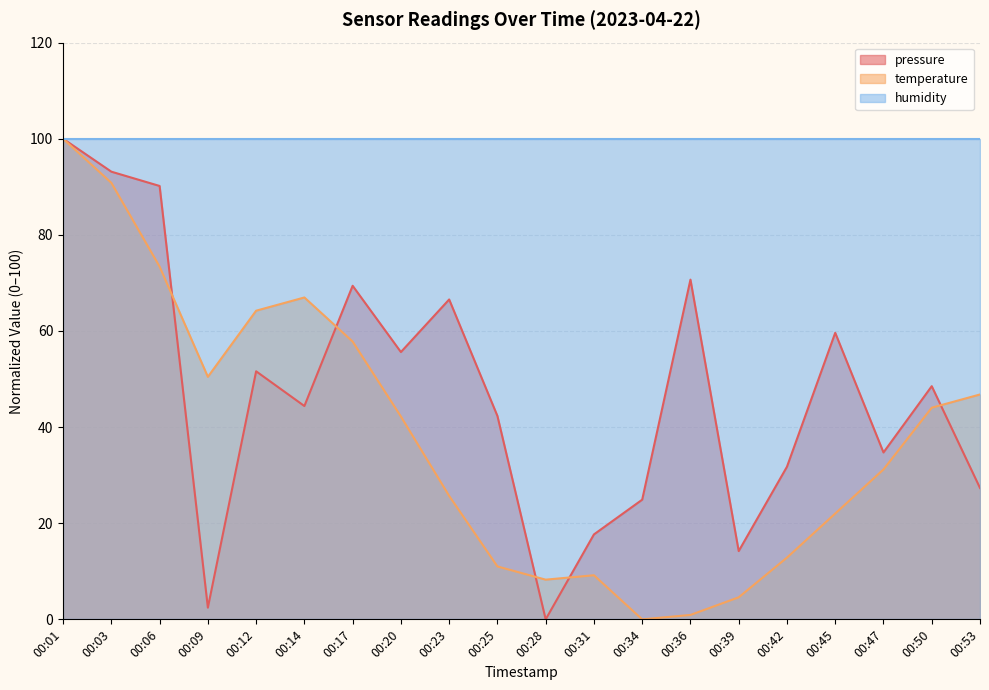

How many times do pressure and temperature cross each other?

5